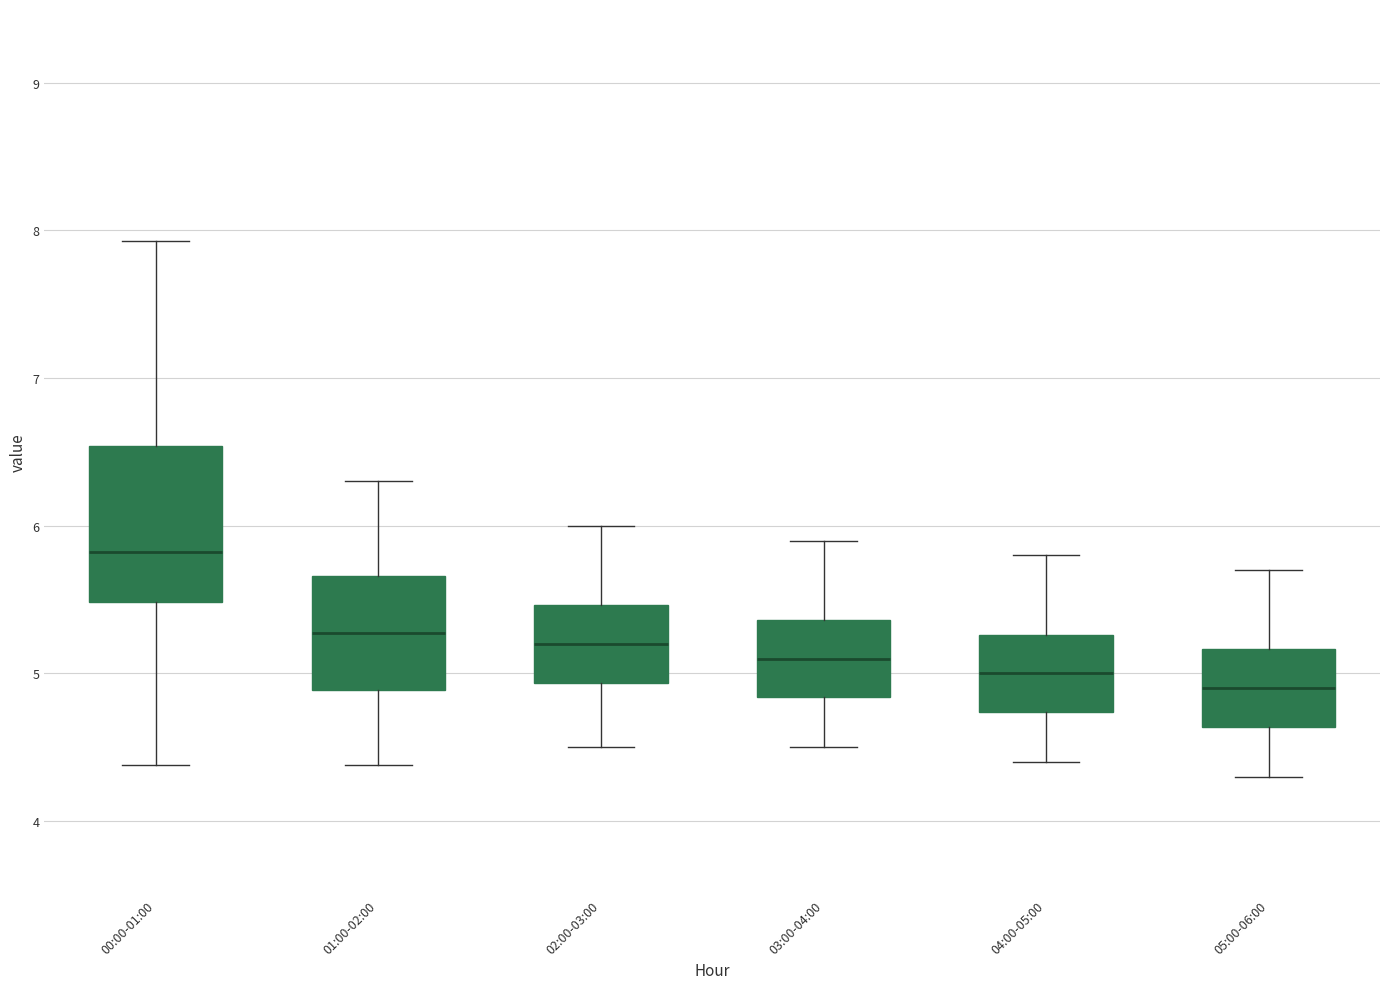

Which box is the tallest, from its lower edge to its upper edge?

00:00-01:00